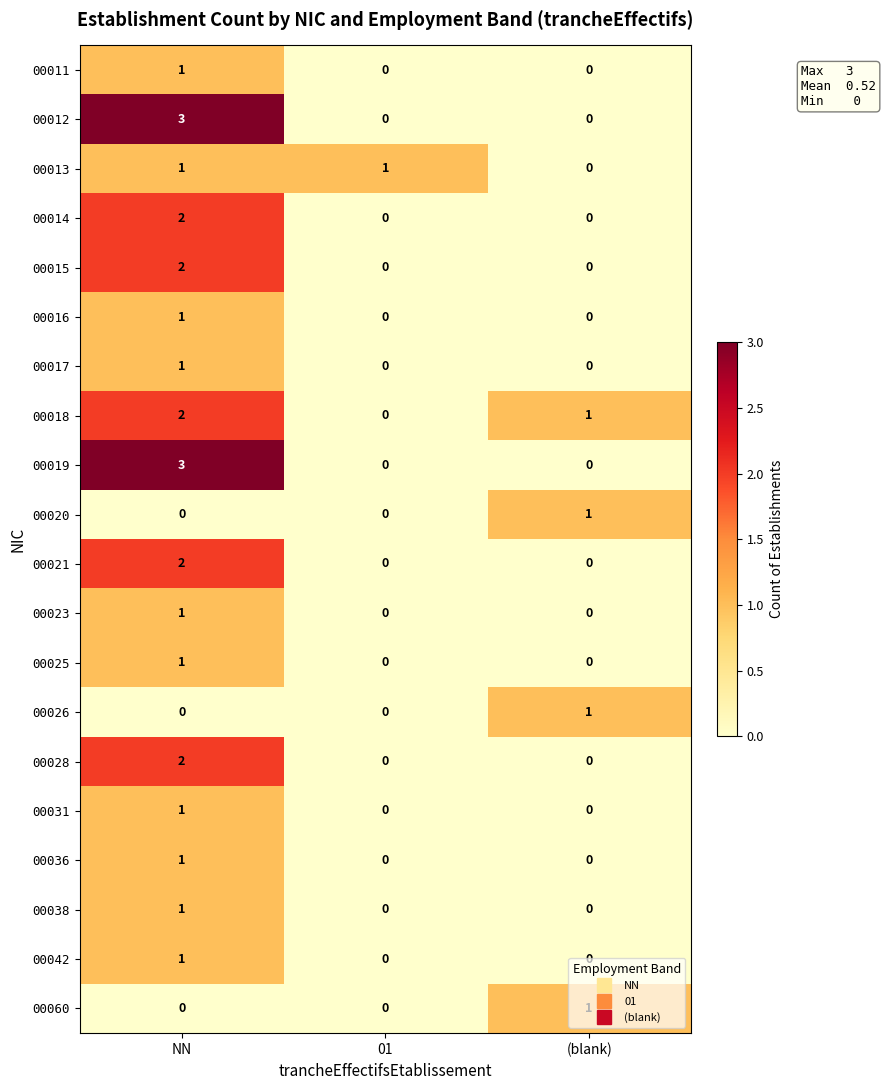

What is the sum of the 00019 values at NN and 01?

3